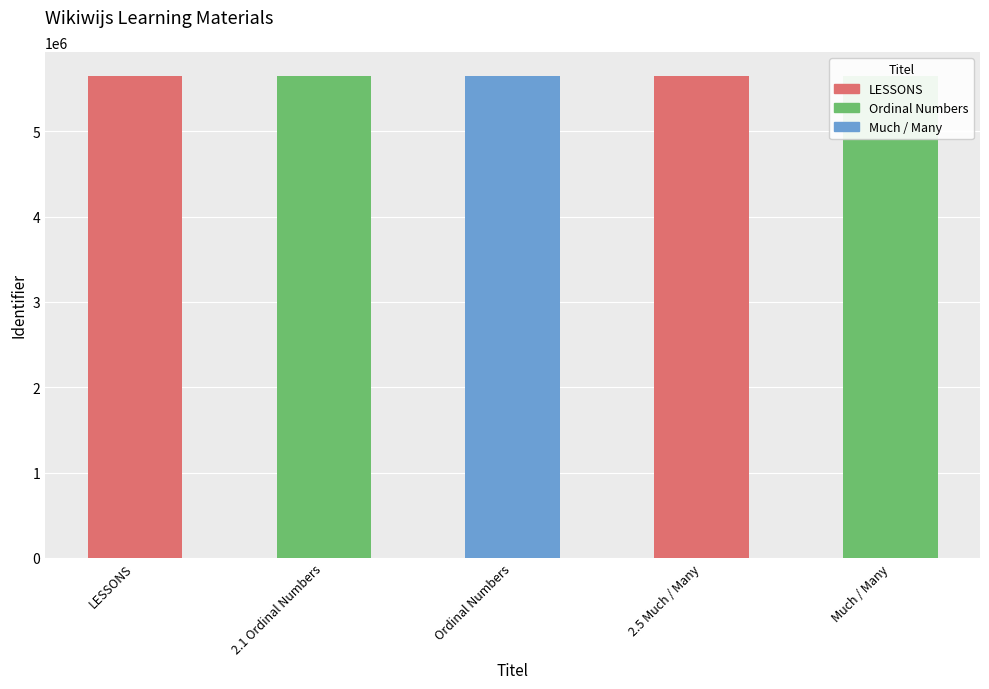

What is the average value?

5646638